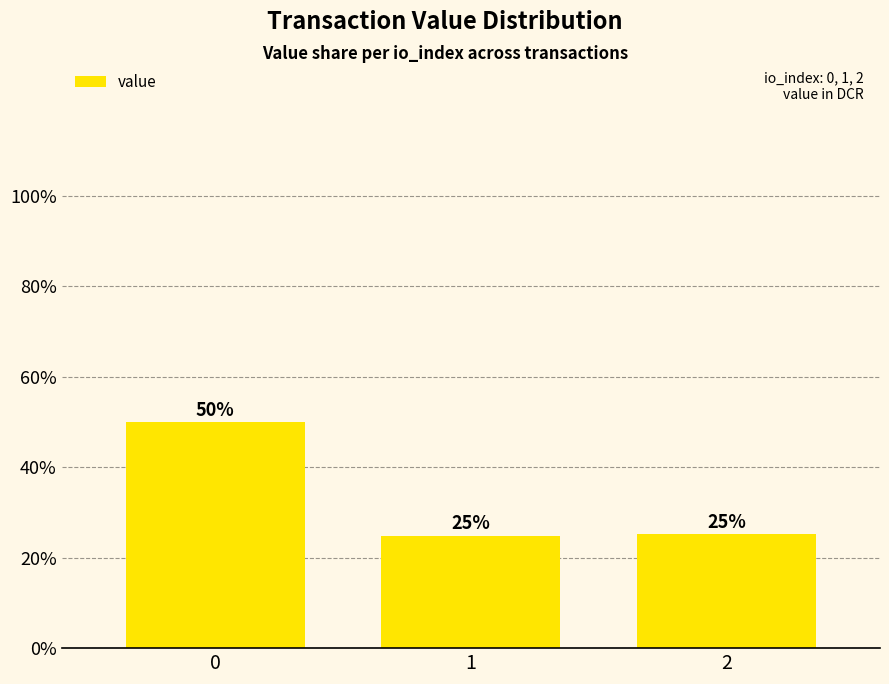

Reading right to left, transcribe all the data shown in this chart.

2=25.1	1=24.9	0=50.0